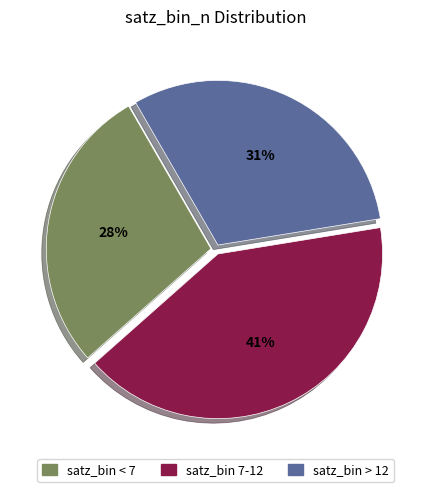

How many slices are in this pie chart?

3